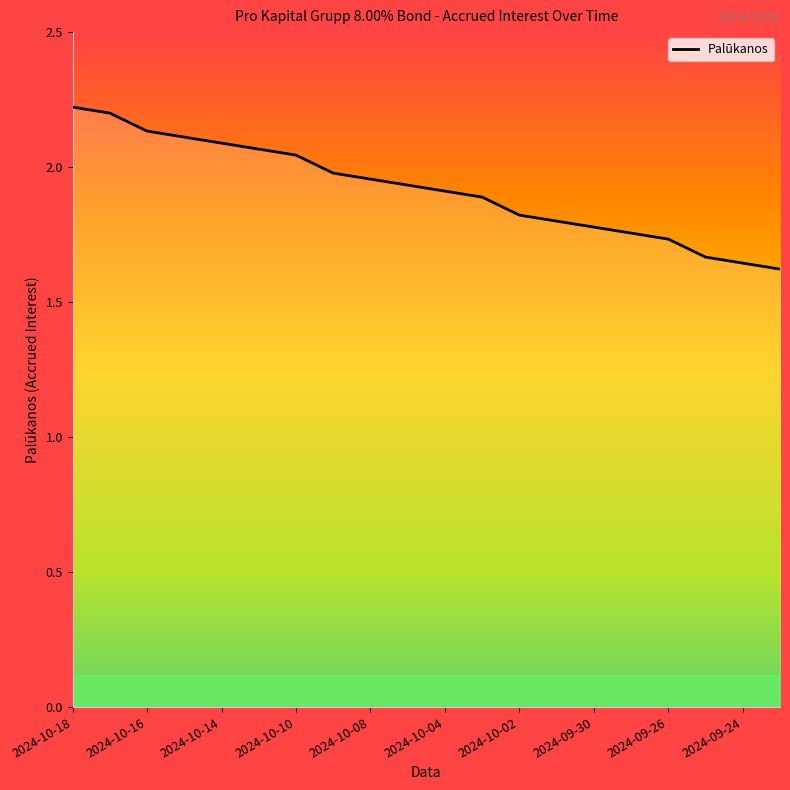

What is the greatest value displayed?

2.2